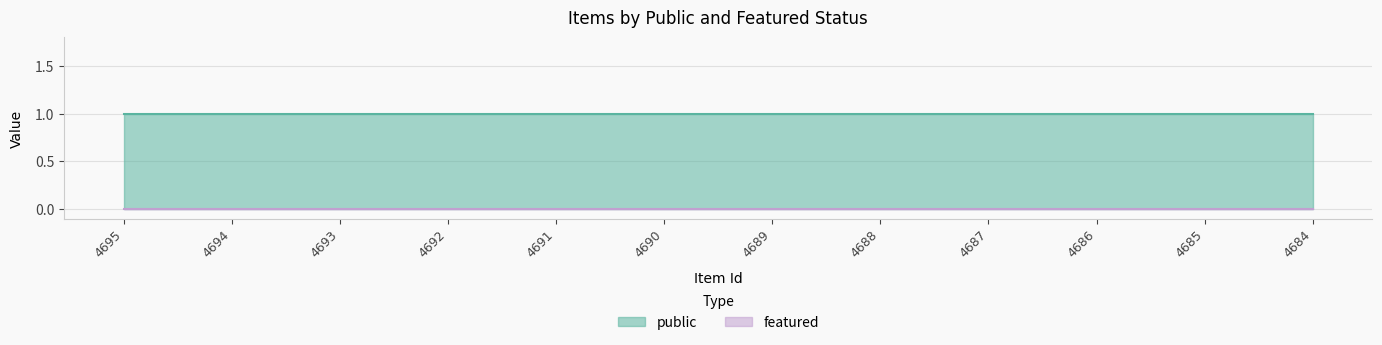

Which series has the largest range (max minus min)?

public